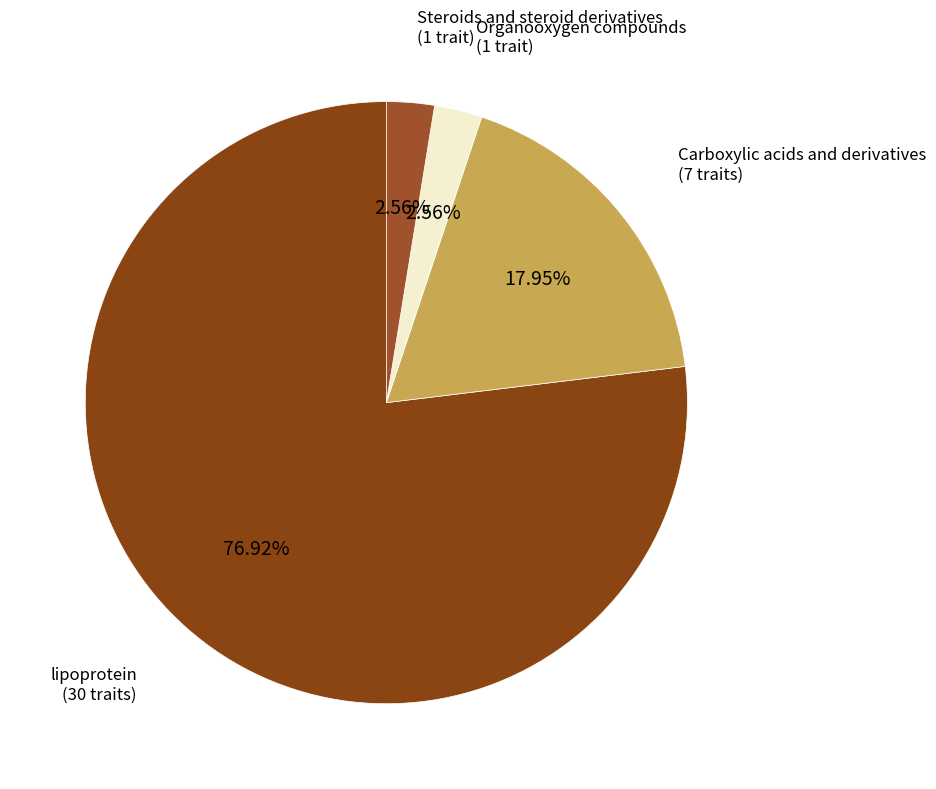

How many slices are in this pie chart?

4